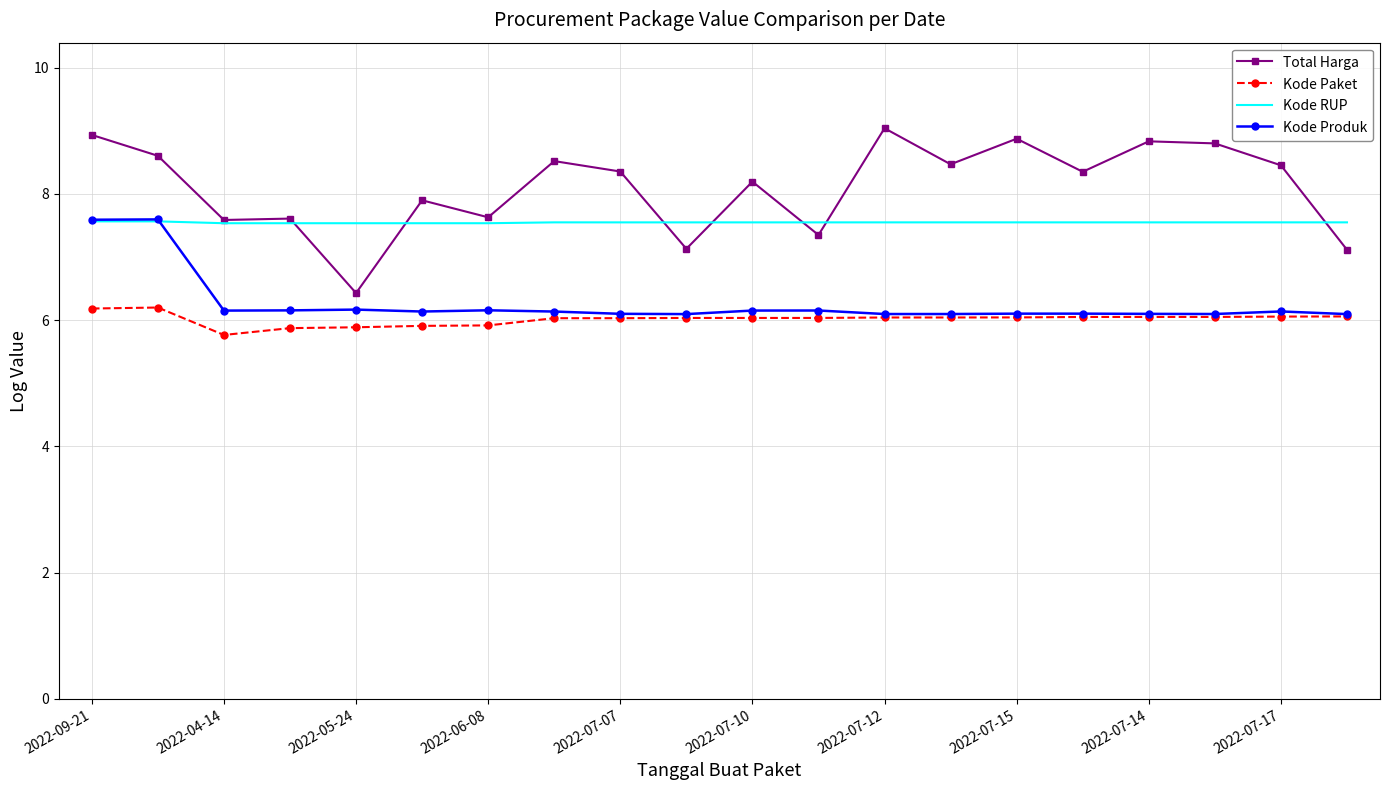

Which series has the widest spread of values?

Total Harga